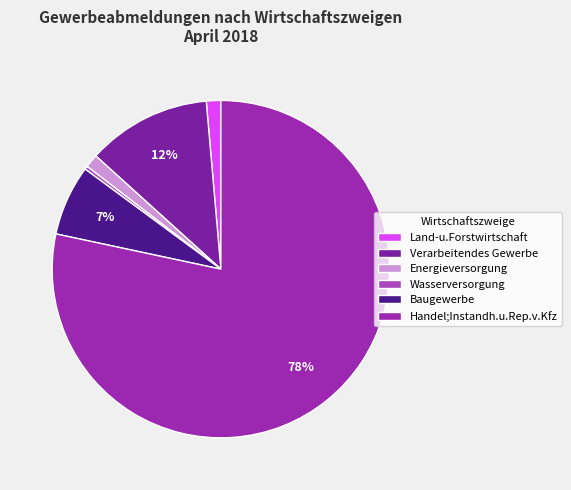

Is Handel;Instandh.u.Rep.v.Kfz the majority of the pie?

Yes